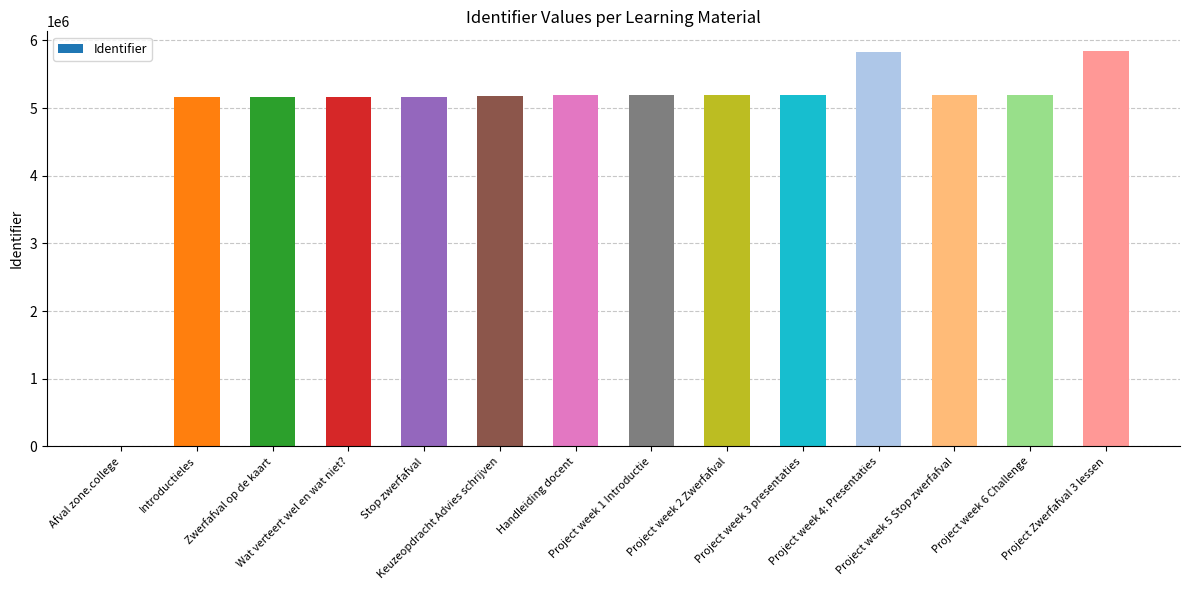

Does the chart contain stacked bars?

No